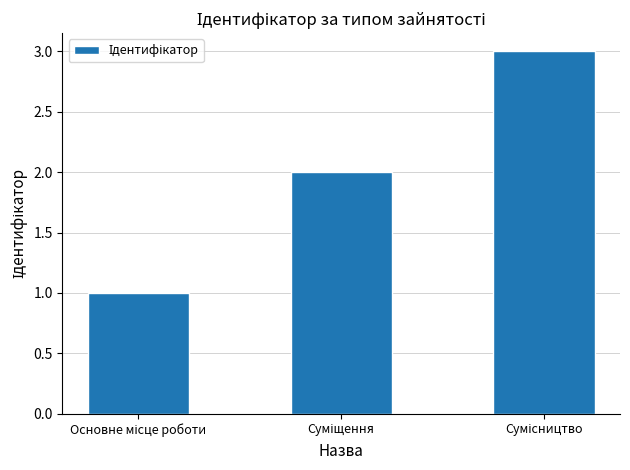

What is the difference between the maximum and minimum values?

2